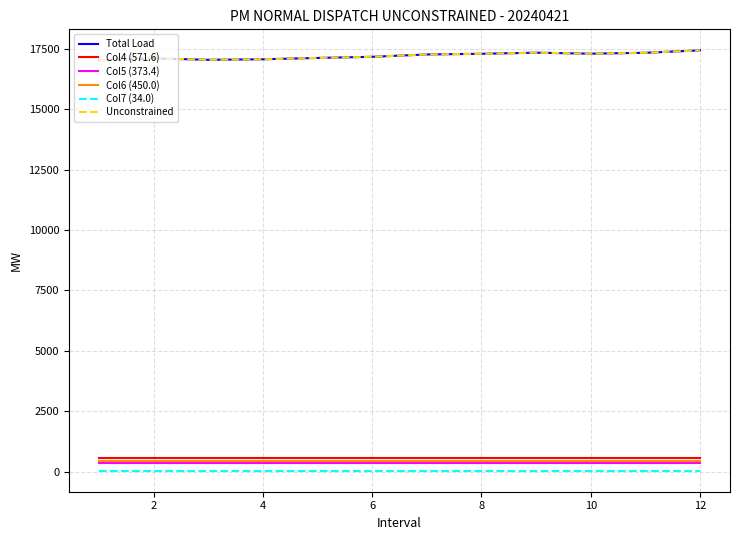

Does the chart display data point markers on the line(s)?

No